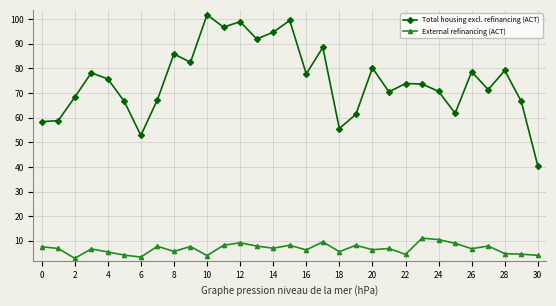

What is the maximum value shown in the chart?

101.8